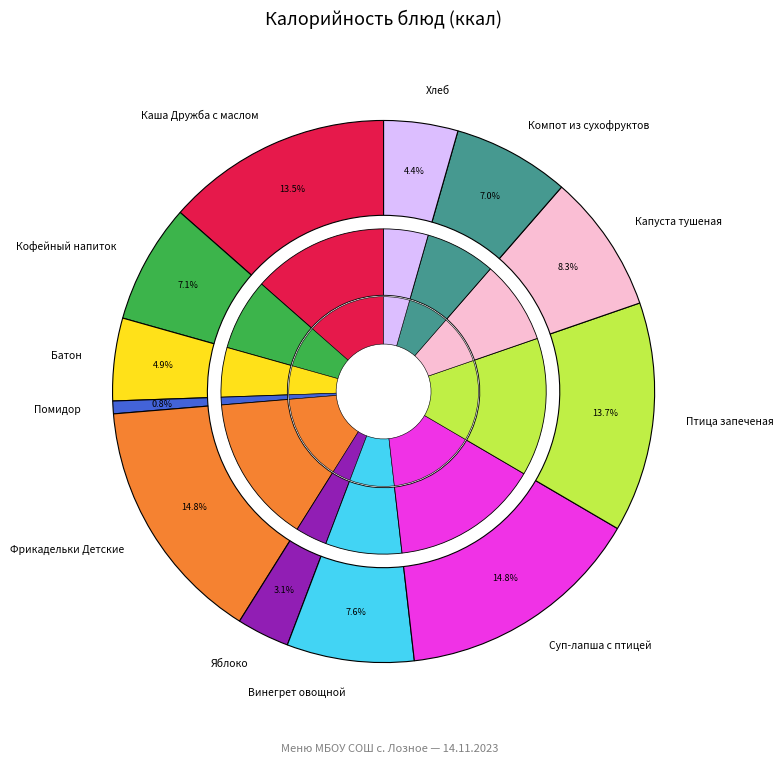

Between Батон and Суп-лапша с птицей, which is larger?

Суп-лапша с птицей